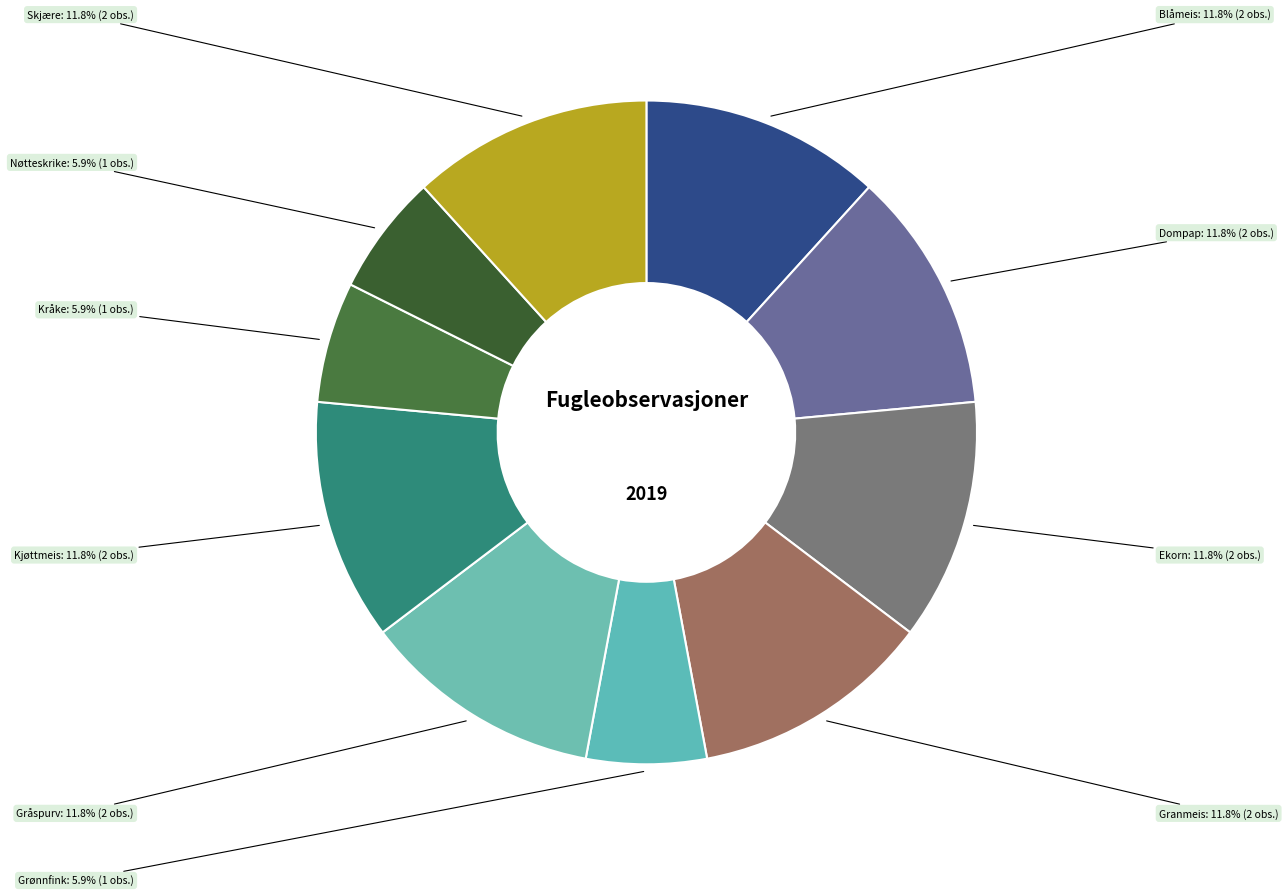

The Grønnfink slice represents 6% of the pie. True or false?

True